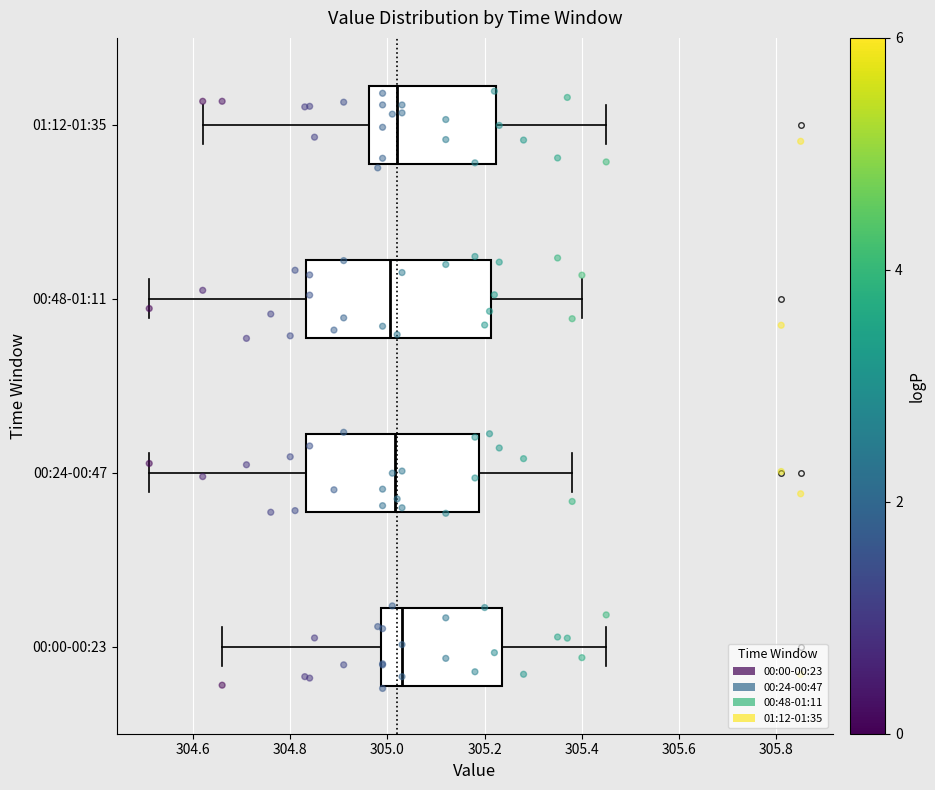

Reading bottom to top, read every box against the x-axis: the position of its median line, the range the box covers, and the ends of its whiskers. The values are not printed on the chart, so give them approximately, as read against the axis.

00:00-00:23: median 305.04, box 304.98 to 305.24, whiskers 304.66 to 305.46
00:24-00:47: median 305.02, box 304.84 to 305.18, whiskers 304.52 to 305.38
00:48-01:11: median 305.00, box 304.84 to 305.22, whiskers 304.52 to 305.40
01:12-01:35: median 305.02, box 304.96 to 305.22, whiskers 304.62 to 305.46